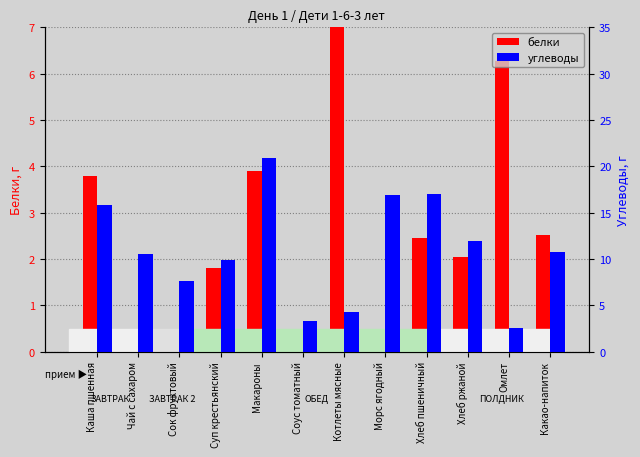

List the labels in order of белки value, largest first.

Котлеты мясные, Омлет, Макароны, Каша пшенная, Какао-напиток, Хлеб пшеничный, Хлеб ржаной, Суп крестьянский, Соус томатный, Сок фруктовый, Морс ягодный, Чай с сахаром